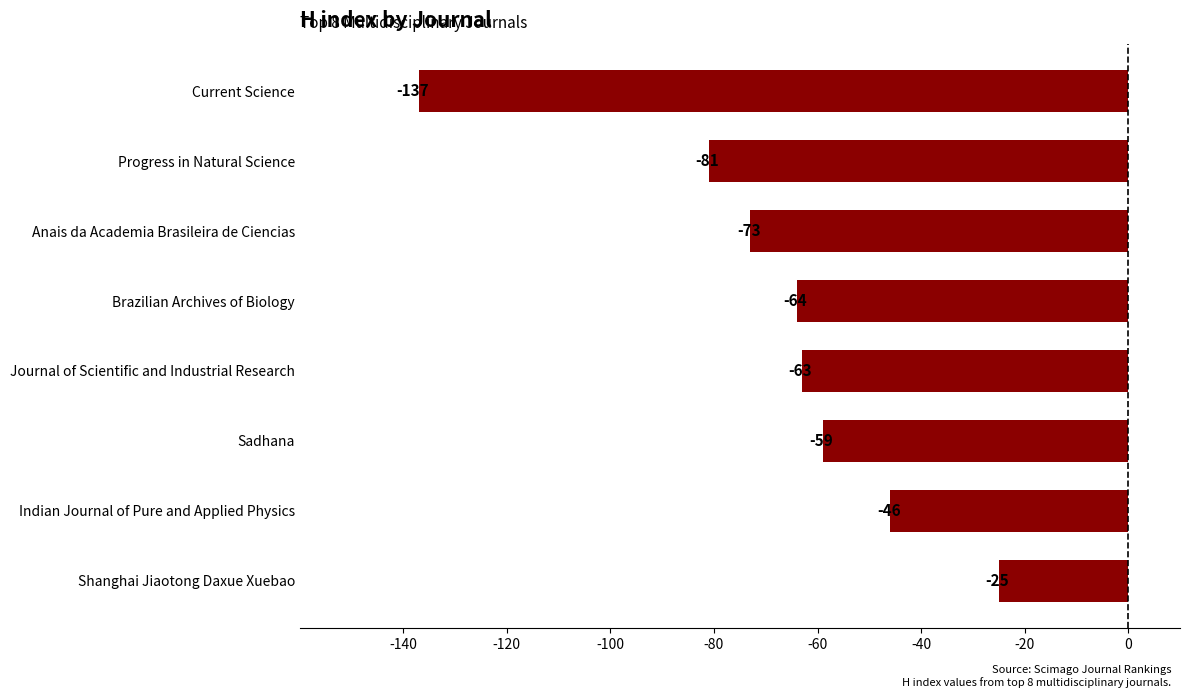

What is the difference between the second highest and second lowest values?

35